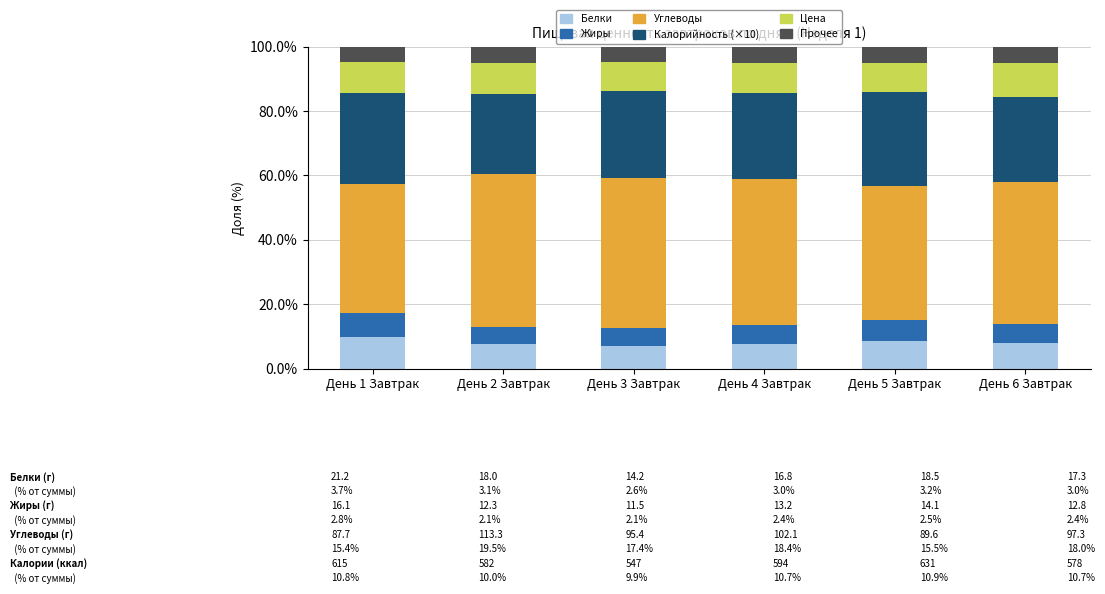

What is the total value across all series at День 5 Завтрак?

100.0